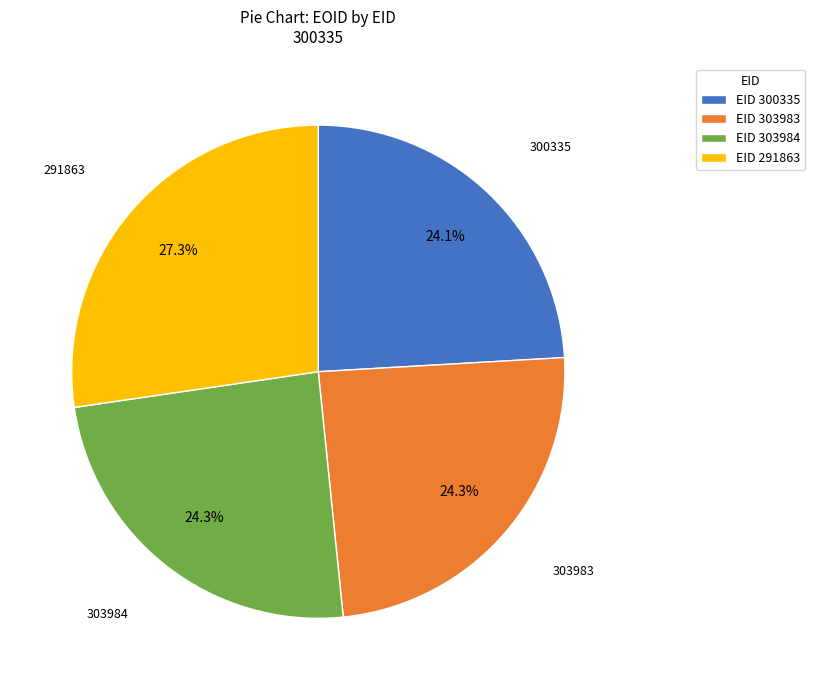

Which category has the biggest portion of the pie?

EID 291863